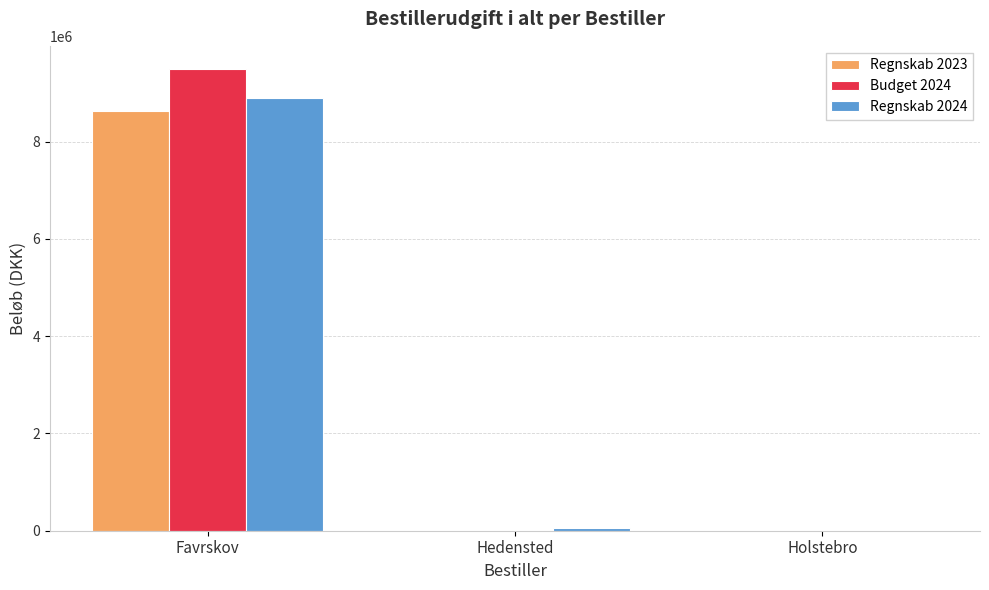

Is the value of Regnskab 2024 at Favrskov greater than the value of Budget 2024 at Holstebro?

Yes